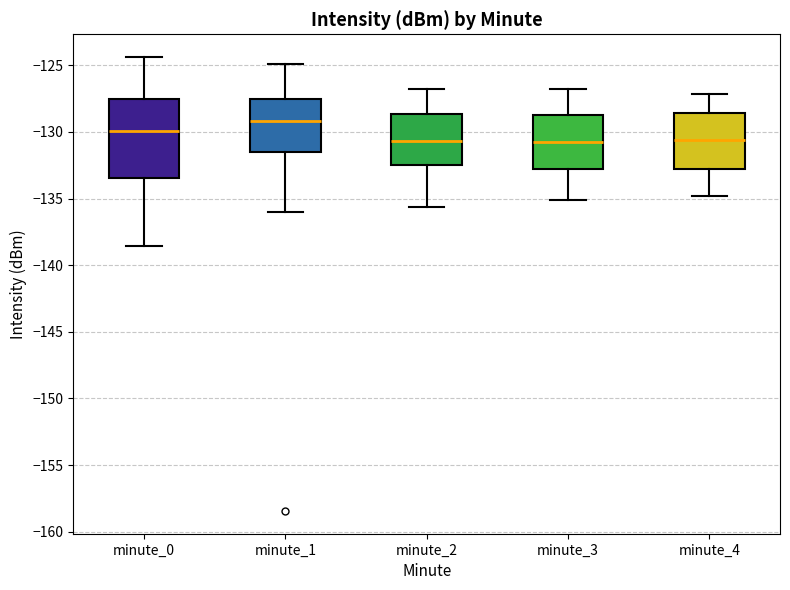

Where is the lower edge of the box for minute_1 on the y-axis? The values are not printed on the chart, so give them approximately, as read against the axis.

-131.5